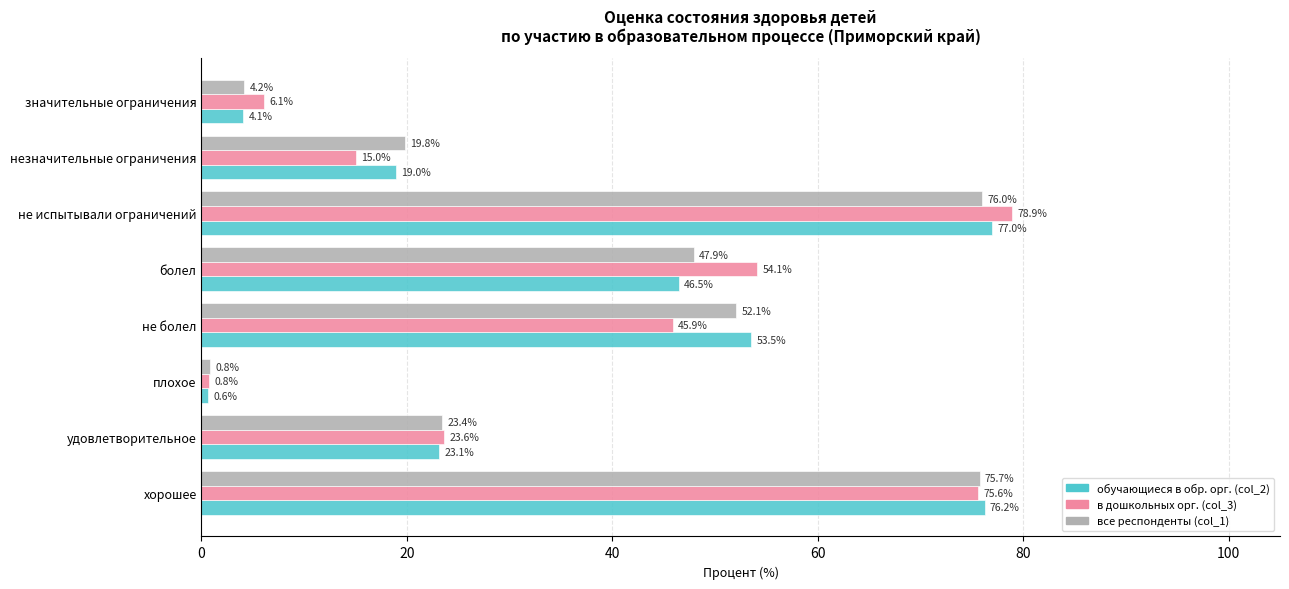

List the series in order of their peak value, lowest first.

все респонденты (col_1), обучающиеся в обр. орг. (col_2), в дошкольных орг. (col_3)